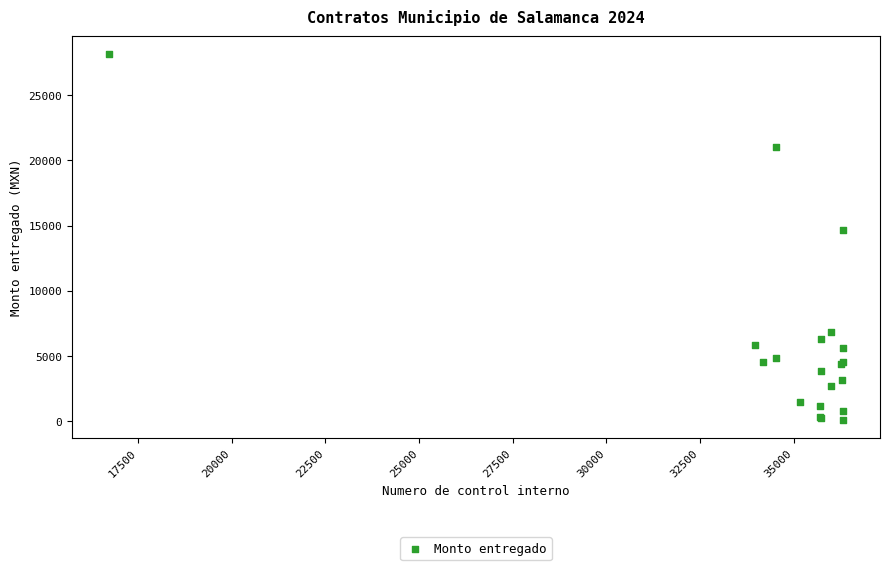

What Y value in the scatter plot is closest to 14120?

14630.0